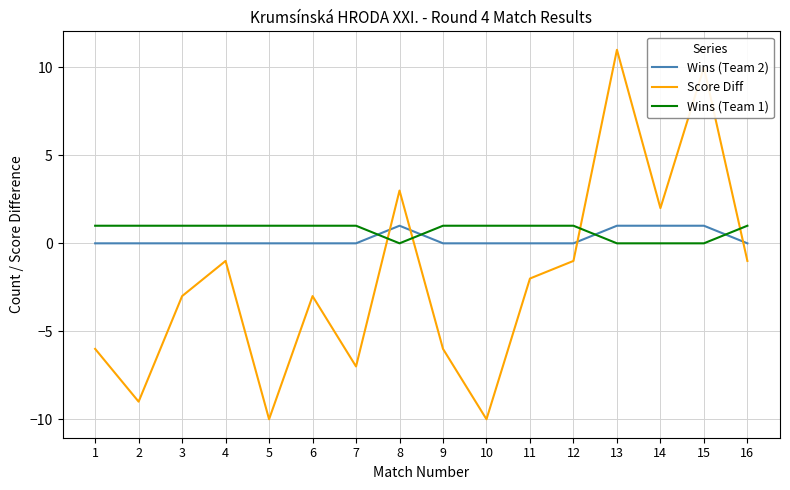

Rank the series by their average value, from highest to lowest.

Wins (Team 1), Wins (Team 2), Score Diff